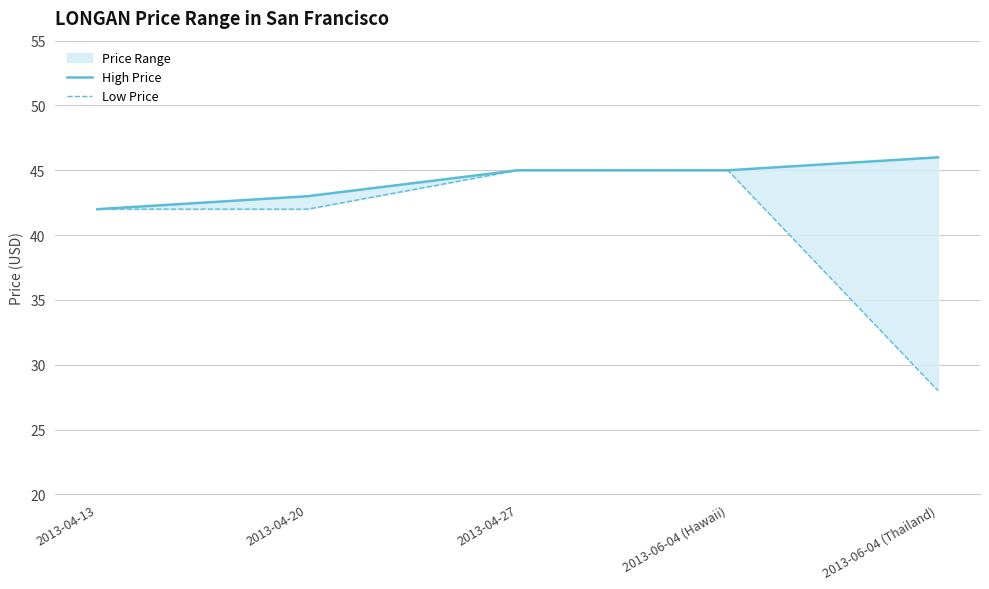

What is the difference between the maximum and minimum values in the High Price series?

4